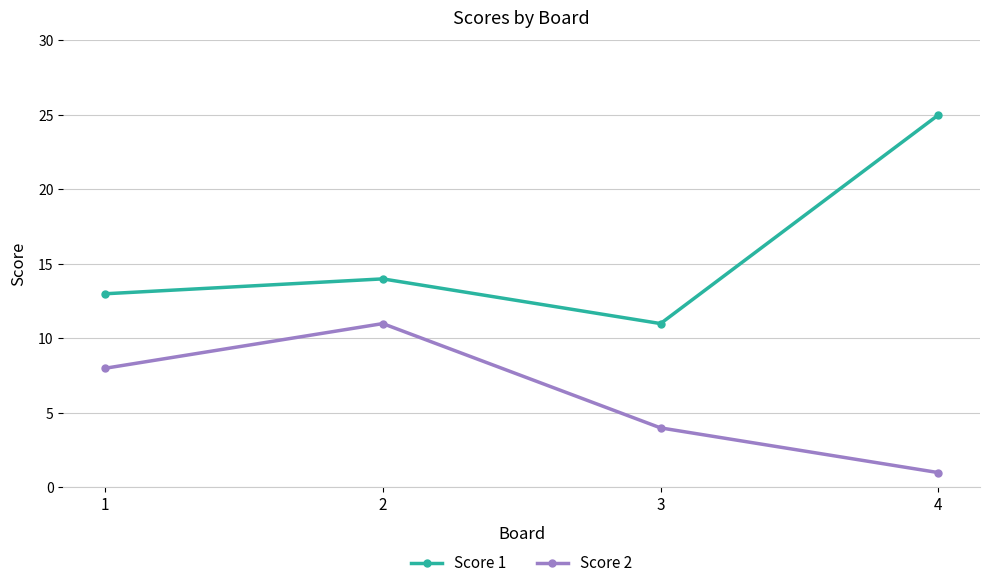

Reading left to right, transcribe all the data shown in this chart.

Score 1: 13	14	11	25
Score 2: 8	11	4	1